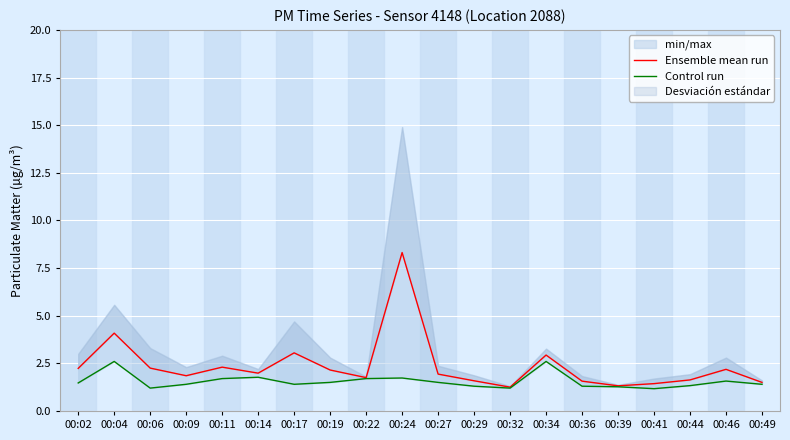

Which category has the lowest value in the Control run series?

00:41